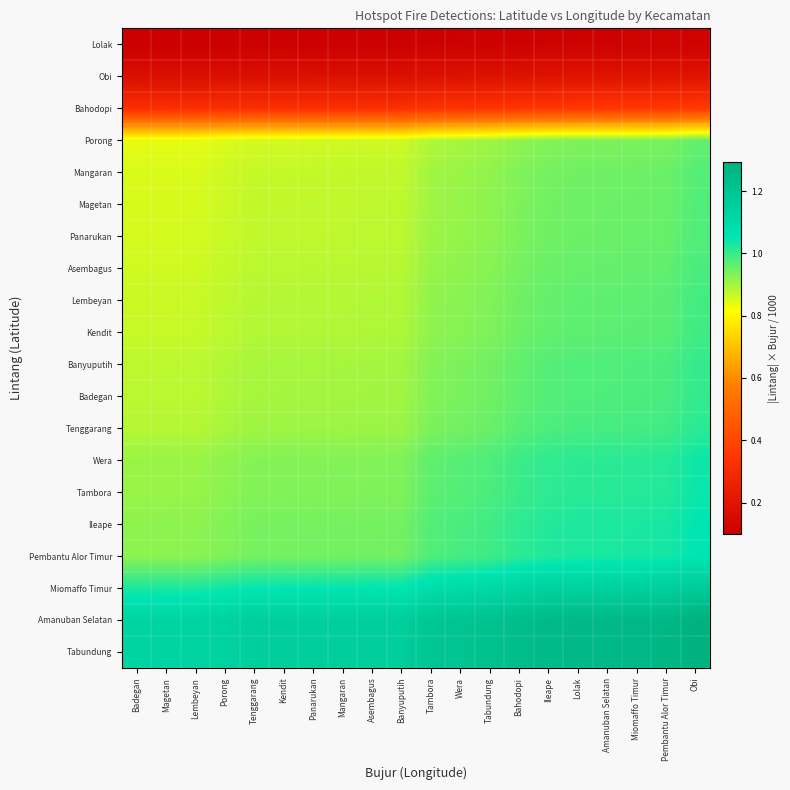

Reading left to right, what are all the values shown in this chart?

Tabundung: Badegan=1.1	Magetan=1.1	Lembeyan=1.1	Porong=1.1	Tenggarang=1.2	Kendit=1.2	Panarukan=1.2	Mangaran=1.2	Asembagus=1.2	Banyuputih=1.2	Tambora=1.2	Wera=1.2	Tabundung=1.2	Bahodopi=1.2	Ileape=1.3	Lolak=1.3	Amanuban Selatan=1.3	Miomaffo Timur=1.3	Pembantu Alor Timur=1.3	Obi=1.3
Amanuban Selatan: Badegan=1.1	Magetan=1.1	Lembeyan=1.1	Porong=1.1	Tenggarang=1.2	Kendit=1.2	Panarukan=1.2	Mangaran=1.2	Asembagus=1.2	Banyuputih=1.2	Tambora=1.2	Wera=1.2	Tabundung=1.2	Bahodopi=1.2	Ileape=1.3	Lolak=1.3	Amanuban Selatan=1.3	Miomaffo Timur=1.3	Pembantu Alor Timur=1.3	Obi=1.3
Miomaffo Timur: Badegan=1.0	Magetan=1.0	Lembeyan=1.0	Porong=1.0	Tenggarang=1.0	Kendit=1.1	Panarukan=1.1	Mangaran=1.1	Asembagus=1.1	Banyuputih=1.1	Tambora=1.1	Wera=1.1	Tabundung=1.1	Bahodopi=1.1	Ileape=1.1	Lolak=1.1	Amanuban Selatan=1.1	Miomaffo Timur=1.1	Pembantu Alor Timur=1.2	Obi=1.2
Pembantu Alor Timur: Badegan=0.9	Magetan=0.9	Lembeyan=0.9	Porong=0.9	Tenggarang=0.9	Kendit=0.9	Panarukan=0.9	Mangaran=0.9	Asembagus=0.9	Banyuputih=0.9	Tambora=1.0	Wera=1.0	Tabundung=1.0	Bahodopi=1.0	Ileape=1.0	Lolak=1.0	Amanuban Selatan=1.0	Miomaffo Timur=1.0	Pembantu Alor Timur=1.0	Obi=1.1
Ileape: Badegan=0.9	Magetan=0.9	Lembeyan=0.9	Porong=0.9	Tenggarang=0.9	Kendit=0.9	Panarukan=0.9	Mangaran=0.9	Asembagus=0.9	Banyuputih=0.9	Tambora=1.0	Wera=1.0	Tabundung=1.0	Bahodopi=1.0	Ileape=1.0	Lolak=1.0	Amanuban Selatan=1.0	Miomaffo Timur=1.0	Pembantu Alor Timur=1.0	Obi=1.1
Tambora: Badegan=0.9	Magetan=0.9	Lembeyan=0.9	Porong=0.9	Tenggarang=0.9	Kendit=0.9	Panarukan=0.9	Mangaran=0.9	Asembagus=0.9	Banyuputih=0.9	Tambora=1.0	Wera=1.0	Tabundung=1.0	Bahodopi=1.0	Ileape=1.0	Lolak=1.0	Amanuban Selatan=1.0	Miomaffo Timur=1.0	Pembantu Alor Timur=1.0	Obi=1.0
Wera: Badegan=0.9	Magetan=0.9	Lembeyan=0.9	Porong=0.9	Tenggarang=0.9	Kendit=0.9	Panarukan=0.9	Mangaran=0.9	Asembagus=0.9	Banyuputih=0.9	Tambora=1.0	Wera=1.0	Tabundung=1.0	Bahodopi=1.0	Ileape=1.0	Lolak=1.0	Amanuban Selatan=1.0	Miomaffo Timur=1.0	Pembantu Alor Timur=1.0	Obi=1.0
Tenggarang: Badegan=0.9	Magetan=0.9	Lembeyan=0.9	Porong=0.9	Tenggarang=0.9	Kendit=0.9	Panarukan=0.9	Mangaran=0.9	Asembagus=0.9	Banyuputih=0.9	Tambora=0.9	Wera=0.9	Tabundung=1.0	Bahodopi=1.0	Ileape=1.0	Lolak=1.0	Amanuban Selatan=1.0	Miomaffo Timur=1.0	Pembantu Alor Timur=1.0	Obi=1.0
Badegan: Badegan=0.9	Magetan=0.9	Lembeyan=0.9	Porong=0.9	Tenggarang=0.9	Kendit=0.9	Panarukan=0.9	Mangaran=0.9	Asembagus=0.9	Banyuputih=0.9	Tambora=0.9	Wera=0.9	Tabundung=0.9	Bahodopi=1.0	Ileape=1.0	Lolak=1.0	Amanuban Selatan=1.0	Miomaffo Timur=1.0	Pembantu Alor Timur=1.0	Obi=1.0
Banyuputih: Badegan=0.9	Magetan=0.9	Lembeyan=0.9	Porong=0.9	Tenggarang=0.9	Kendit=0.9	Panarukan=0.9	Mangaran=0.9	Asembagus=0.9	Banyuputih=0.9	Tambora=0.9	Wera=0.9	Tabundung=0.9	Bahodopi=1.0	Ileape=1.0	Lolak=1.0	Amanuban Selatan=1.0	Miomaffo Timur=1.0	Pembantu Alor Timur=1.0	Obi=1.0
Kendit: Badegan=0.9	Magetan=0.9	Lembeyan=0.9	Porong=0.9	Tenggarang=0.9	Kendit=0.9	Panarukan=0.9	Mangaran=0.9	Asembagus=0.9	Banyuputih=0.9	Tambora=0.9	Wera=0.9	Tabundung=0.9	Bahodopi=1.0	Ileape=1.0	Lolak=1.0	Amanuban Selatan=1.0	Miomaffo Timur=1.0	Pembantu Alor Timur=1.0	Obi=1.0
Lembeyan: Badegan=0.9	Magetan=0.9	Lembeyan=0.9	Porong=0.9	Tenggarang=0.9	Kendit=0.9	Panarukan=0.9	Mangaran=0.9	Asembagus=0.9	Banyuputih=0.9	Tambora=0.9	Wera=0.9	Tabundung=0.9	Bahodopi=0.9	Ileape=1.0	Lolak=1.0	Amanuban Selatan=1.0	Miomaffo Timur=1.0	Pembantu Alor Timur=1.0	Obi=1.0
Asembagus: Badegan=0.9	Magetan=0.9	Lembeyan=0.9	Porong=0.9	Tenggarang=0.9	Kendit=0.9	Panarukan=0.9	Mangaran=0.9	Asembagus=0.9	Banyuputih=0.9	Tambora=0.9	Wera=0.9	Tabundung=0.9	Bahodopi=0.9	Ileape=1.0	Lolak=1.0	Amanuban Selatan=1.0	Miomaffo Timur=1.0	Pembantu Alor Timur=1.0	Obi=1.0
Panarukan: Badegan=0.9	Magetan=0.9	Lembeyan=0.9	Porong=0.9	Tenggarang=0.9	Kendit=0.9	Panarukan=0.9	Mangaran=0.9	Asembagus=0.9	Banyuputih=0.9	Tambora=0.9	Wera=0.9	Tabundung=0.9	Bahodopi=0.9	Ileape=0.9	Lolak=1.0	Amanuban Selatan=1.0	Miomaffo Timur=1.0	Pembantu Alor Timur=1.0	Obi=1.0
Magetan: Badegan=0.9	Magetan=0.9	Lembeyan=0.9	Porong=0.9	Tenggarang=0.9	Kendit=0.9	Panarukan=0.9	Mangaran=0.9	Asembagus=0.9	Banyuputih=0.9	Tambora=0.9	Wera=0.9	Tabundung=0.9	Bahodopi=0.9	Ileape=0.9	Lolak=1.0	Amanuban Selatan=1.0	Miomaffo Timur=1.0	Pembantu Alor Timur=1.0	Obi=1.0
Mangaran: Badegan=0.8	Magetan=0.9	Lembeyan=0.9	Porong=0.9	Tenggarang=0.9	Kendit=0.9	Panarukan=0.9	Mangaran=0.9	Asembagus=0.9	Banyuputih=0.9	Tambora=0.9	Wera=0.9	Tabundung=0.9	Bahodopi=0.9	Ileape=0.9	Lolak=0.9	Amanuban Selatan=0.9	Miomaffo Timur=1.0	Pembantu Alor Timur=1.0	Obi=1.0
Porong: Badegan=0.8	Magetan=0.8	Lembeyan=0.8	Porong=0.8	Tenggarang=0.9	Kendit=0.9	Panarukan=0.9	Mangaran=0.9	Asembagus=0.9	Banyuputih=0.9	Tambora=0.9	Wera=0.9	Tabundung=0.9	Bahodopi=0.9	Ileape=0.9	Lolak=0.9	Amanuban Selatan=0.9	Miomaffo Timur=0.9	Pembantu Alor Timur=0.9	Obi=1.0
Bahodopi: Badegan=0.3	Magetan=0.3	Lembeyan=0.3	Porong=0.3	Tenggarang=0.3	Kendit=0.3	Panarukan=0.3	Mangaran=0.3	Asembagus=0.3	Banyuputih=0.3	Tambora=0.3	Wera=0.3	Tabundung=0.3	Bahodopi=0.3	Ileape=0.3	Lolak=0.4	Amanuban Selatan=0.4	Miomaffo Timur=0.4	Pembantu Alor Timur=0.4	Obi=0.4
Obi: Badegan=0.2	Magetan=0.2	Lembeyan=0.2	Porong=0.2	Tenggarang=0.2	Kendit=0.2	Panarukan=0.2	Mangaran=0.2	Asembagus=0.2	Banyuputih=0.2	Tambora=0.2	Wera=0.2	Tabundung=0.2	Bahodopi=0.2	Ileape=0.2	Lolak=0.2	Amanuban Selatan=0.2	Miomaffo Timur=0.2	Pembantu Alor Timur=0.2	Obi=0.2
Lolak: Badegan=0.1	Magetan=0.1	Lembeyan=0.1	Porong=0.1	Tenggarang=0.1	Kendit=0.1	Panarukan=0.1	Mangaran=0.1	Asembagus=0.1	Banyuputih=0.1	Tambora=0.1	Wera=0.1	Tabundung=0.1	Bahodopi=0.1	Ileape=0.1	Lolak=0.1	Amanuban Selatan=0.1	Miomaffo Timur=0.1	Pembantu Alor Timur=0.1	Obi=0.1